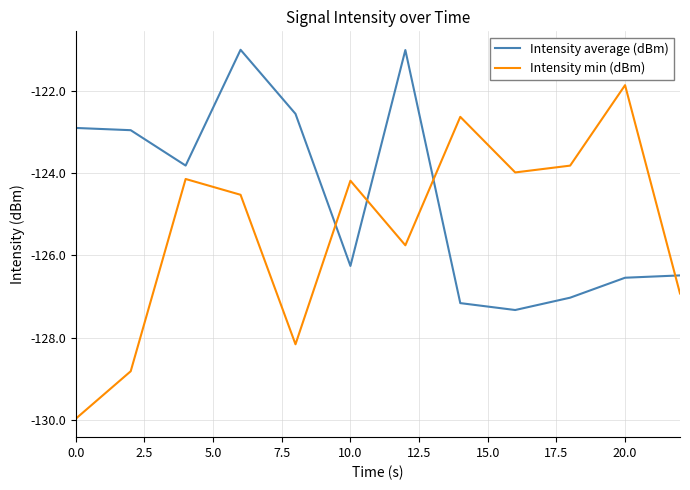

Which series has the largest total across all categories?

Intensity average (dBm)